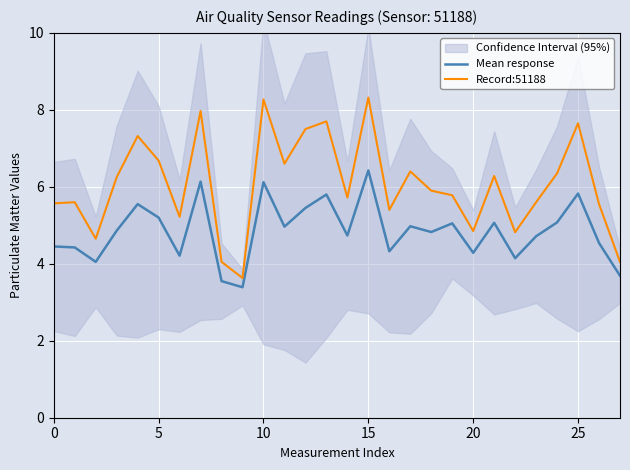

True or false: Record:51188 and Mean response cross at least once.

False